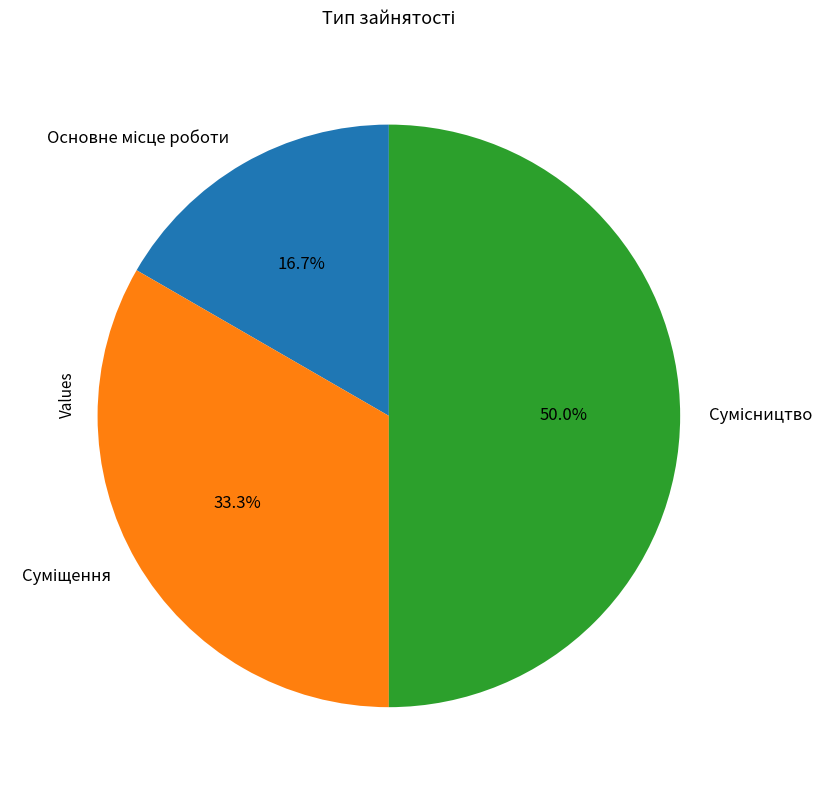

To the nearest percent, what percentage of the pie is Суміщення?

33%